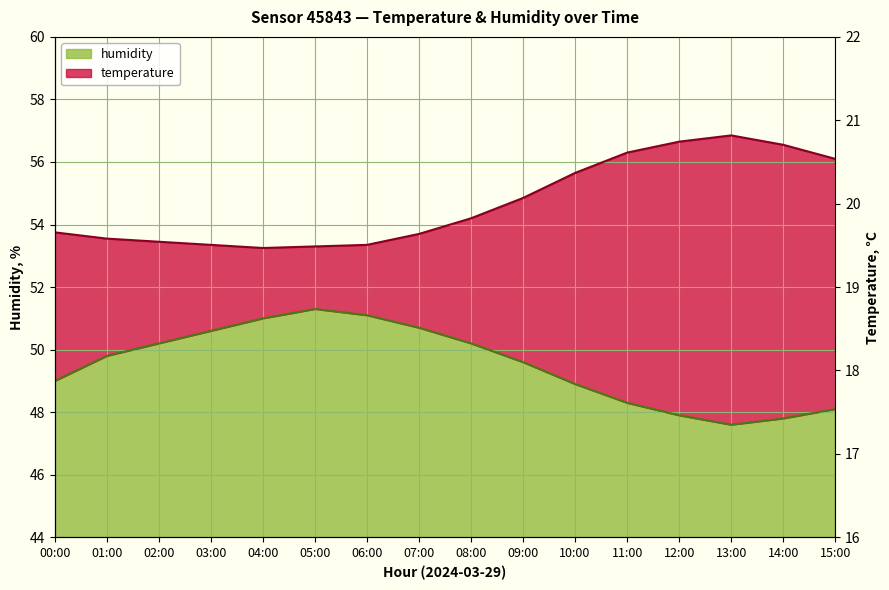

What is the maximum value shown in the chart?

51.3